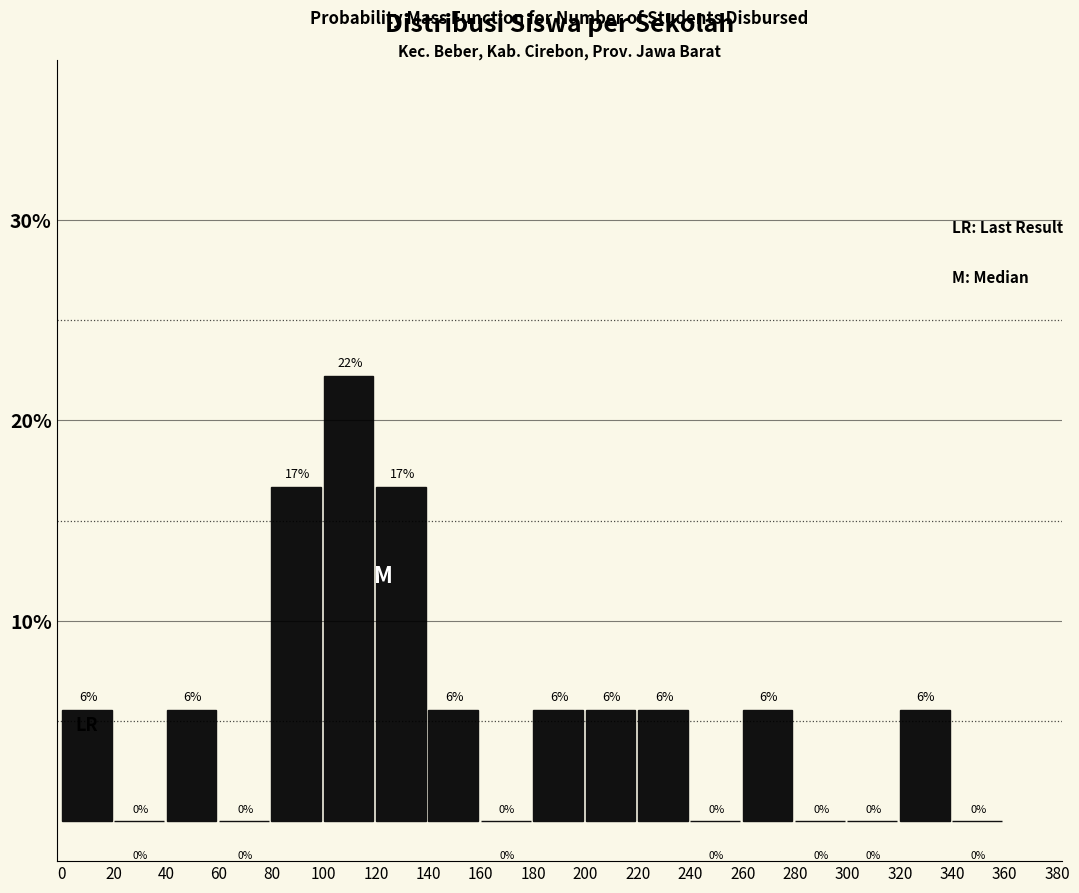

Which range on the x-axis has the tallest bar?

100 to 120